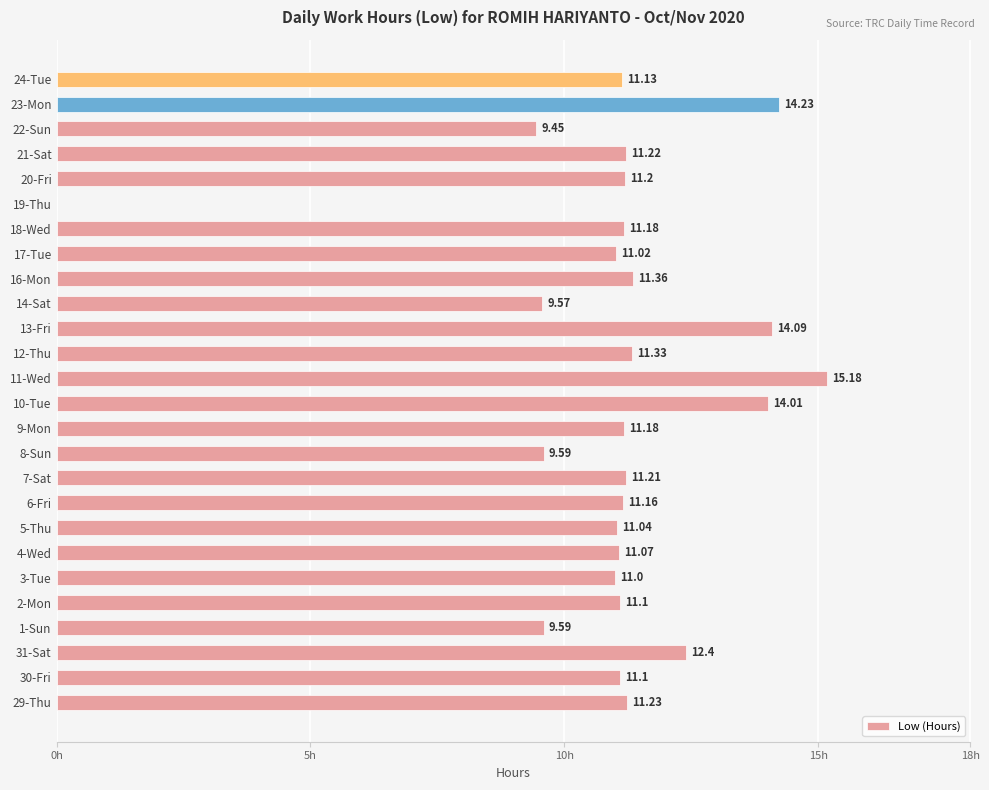

Between 2-Mon and 6-Fri, which is larger?

6-Fri